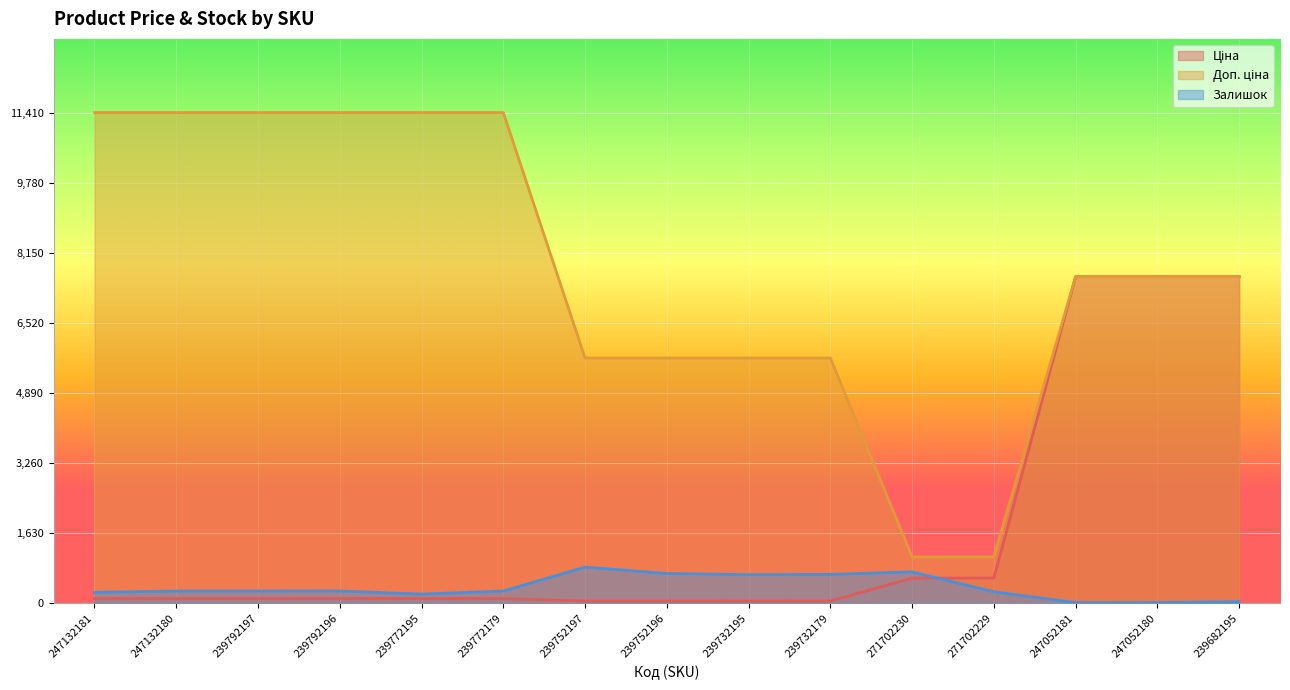

Reading left to right, list all the values displayed in this chart.

Ціна: 114.1	114.1	114.1	114.1	114.1	114.1	57.0	57.0	57.0	57.0	589.9	589.9	7596.5	7596.5	7596.5
Доп. ціна: 11410.0	11410.0	11410.0	11410.0	11410.0	11410.0	5705.0	5705.0	5705.0	5705.0	1081.7	1081.7	7596.5	7596.5	7596.5
Залишок: 260.0	288.0	289.0	290.0	218.0	290.0	845.0	698.0	670.0	676.0	735.0	272.0	20.0	21.0	42.0